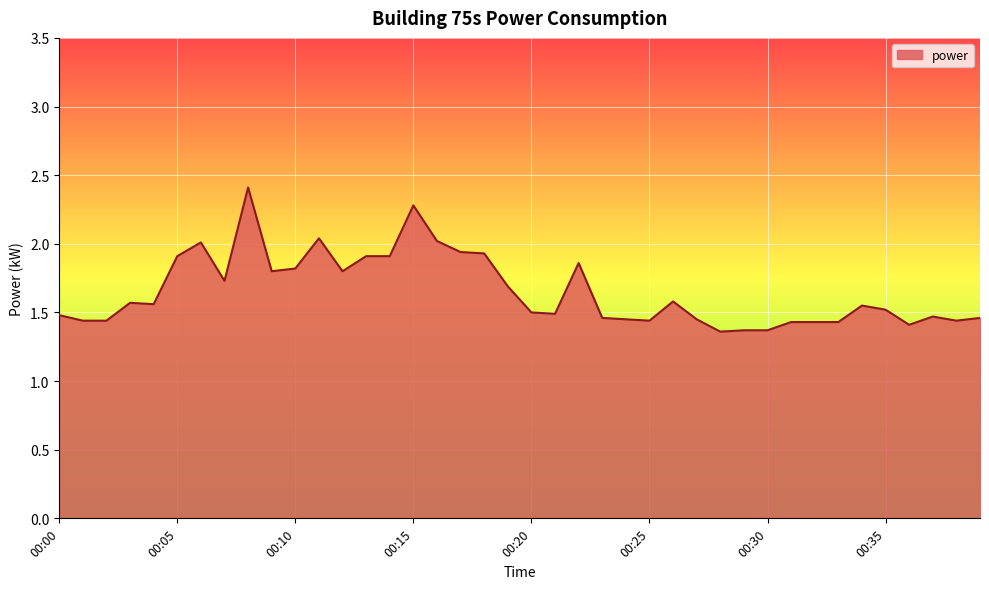

What is the greatest value displayed?

2.4